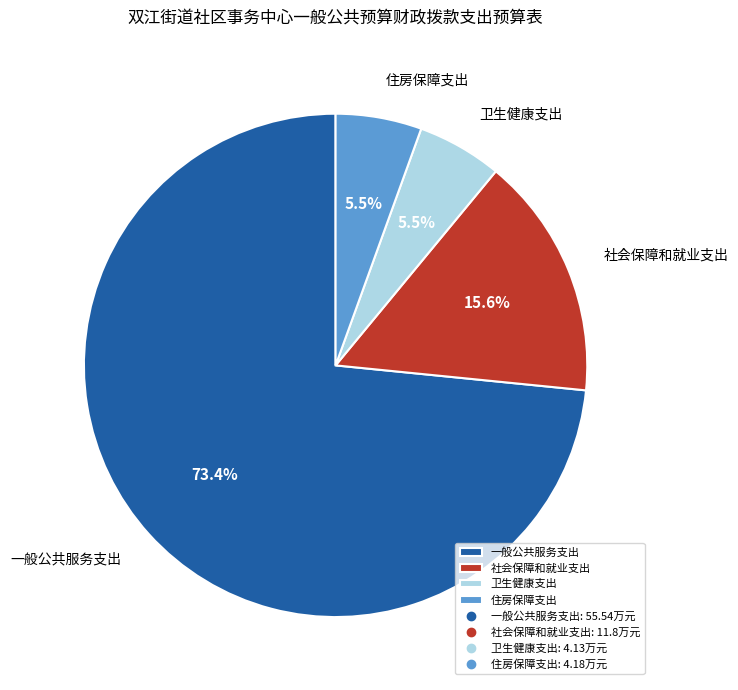

True or false: 社会保障和就业支出 accounts for 9% of the total.

False